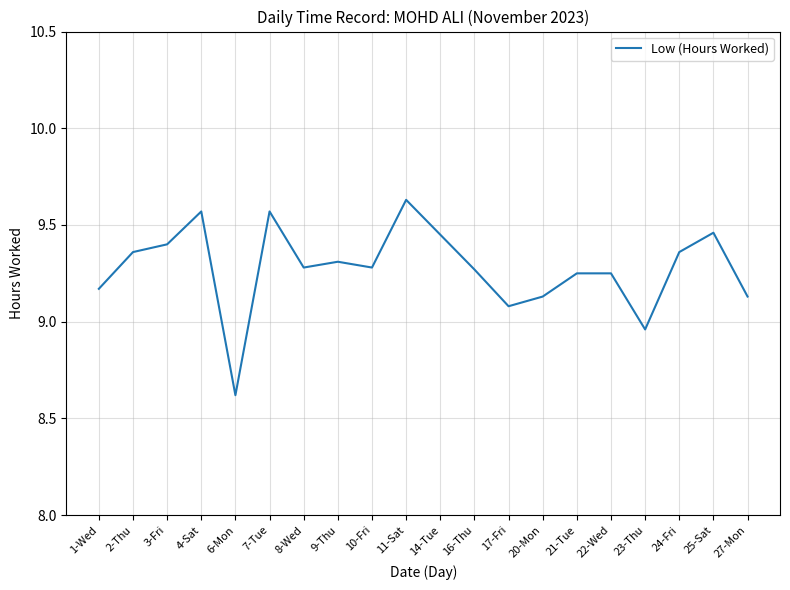

How many lines are shown in the chart?

1